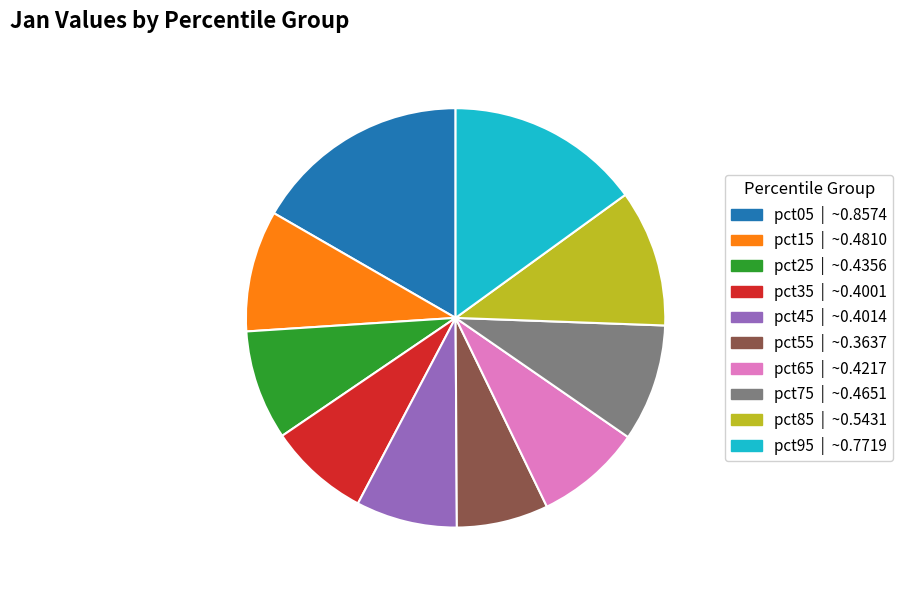

Which has a higher value, pct95 or pct25?

pct95